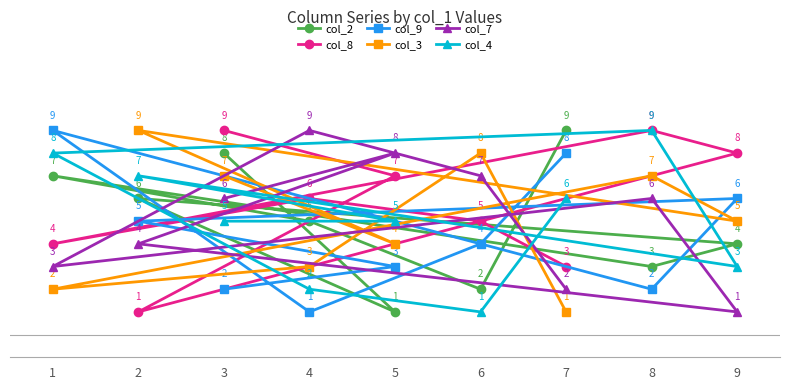

The value of col_9 at 7 is 8. True or false?

True